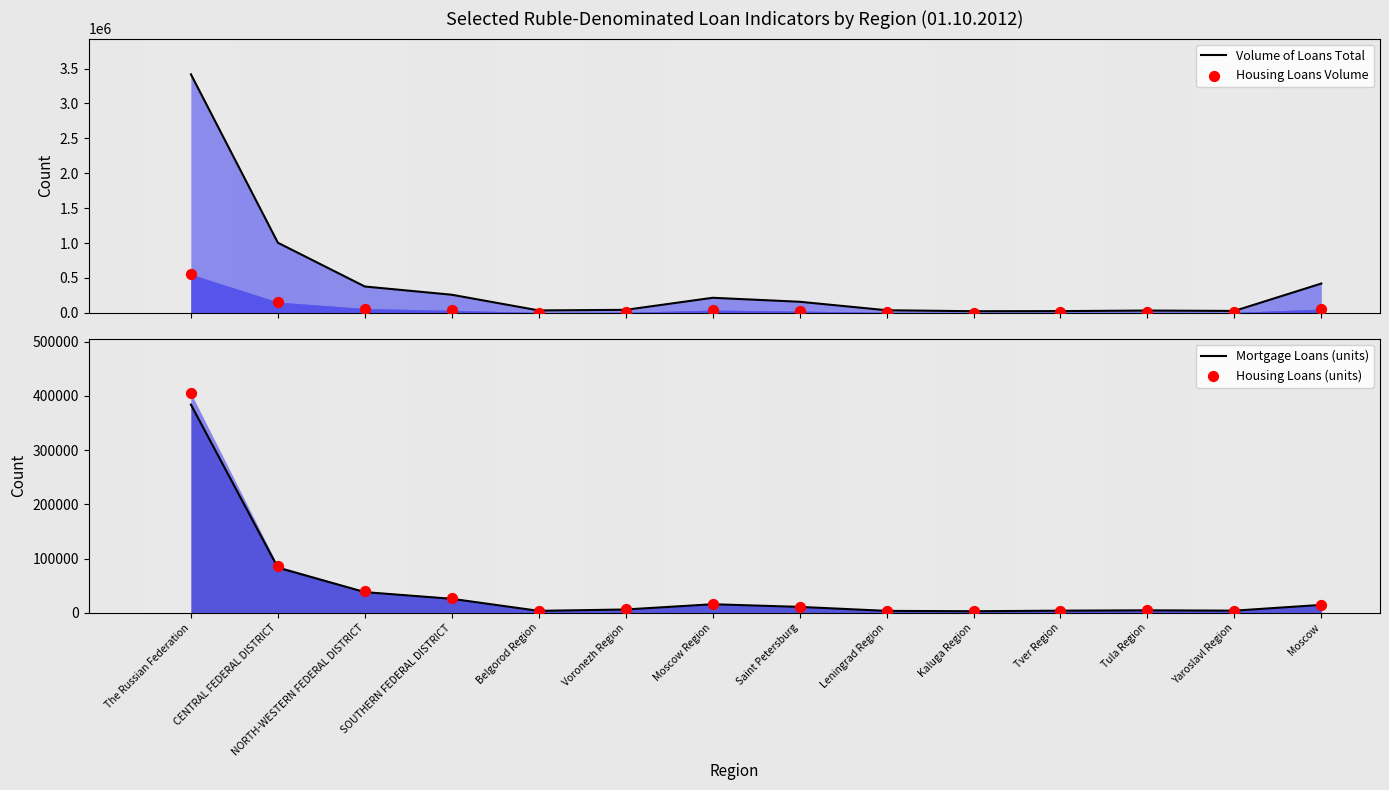

What is the total value across all series at CENTRAL FEDERAL DISTRICT?

1326755